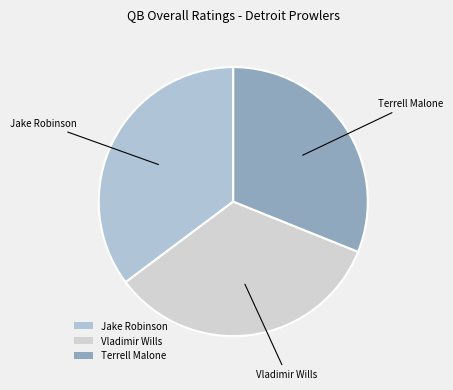

Which category has the biggest portion of the pie?

Jake Robinson